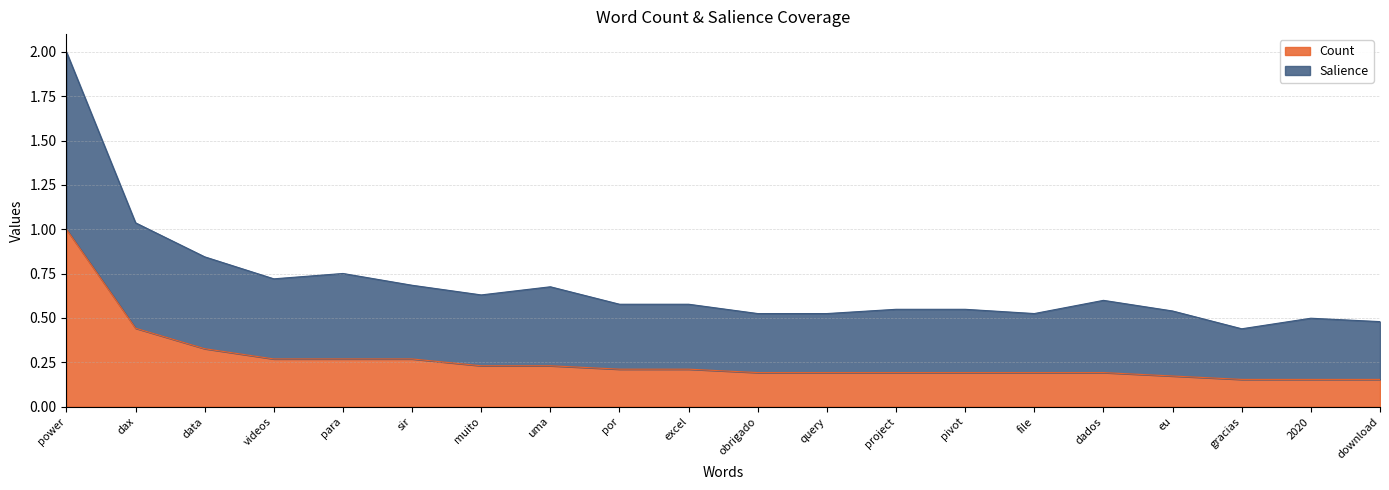

Is it true that Count equals 0.2 at excel?

True